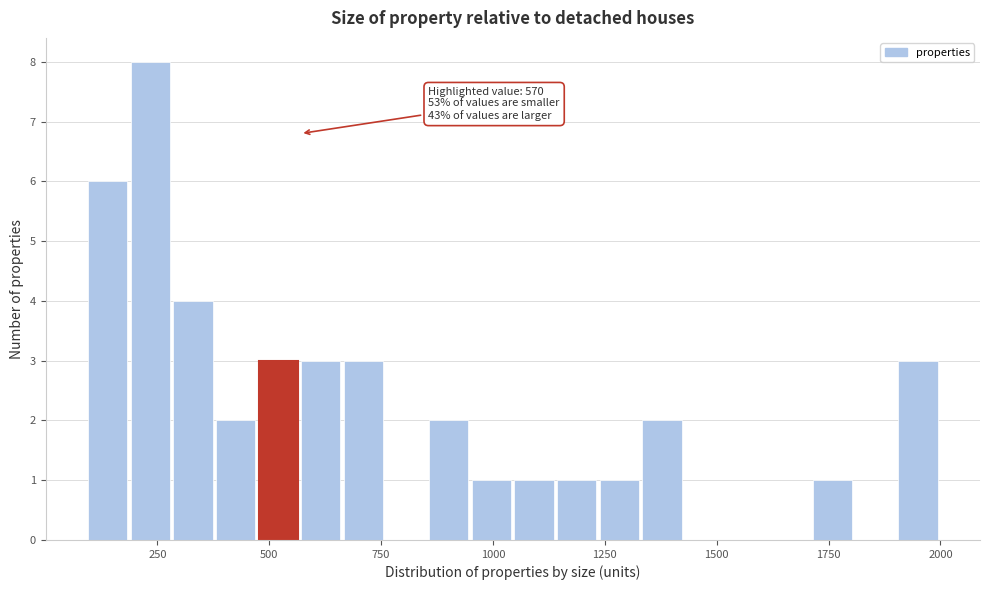

Read against the x-axis, roughly where is the centre of the tallest bar?

250